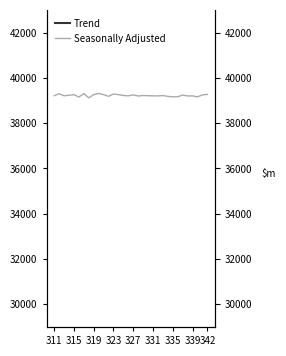

Count the number of data series in this chart.

2